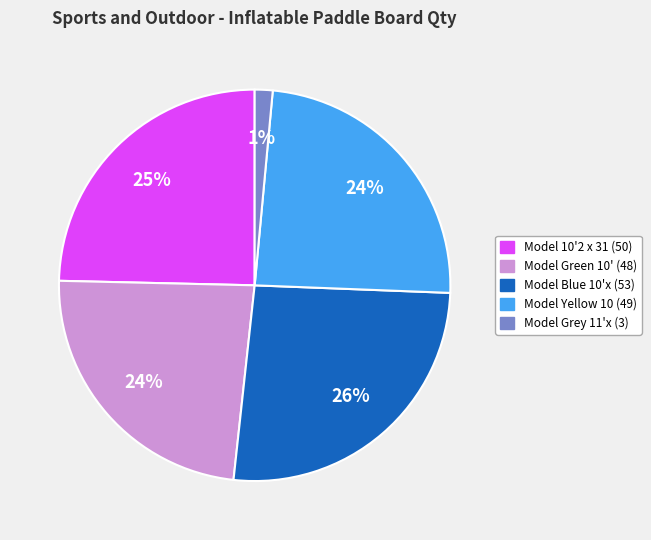

Which category has the biggest portion of the pie?

Model Blue 10'x (53)